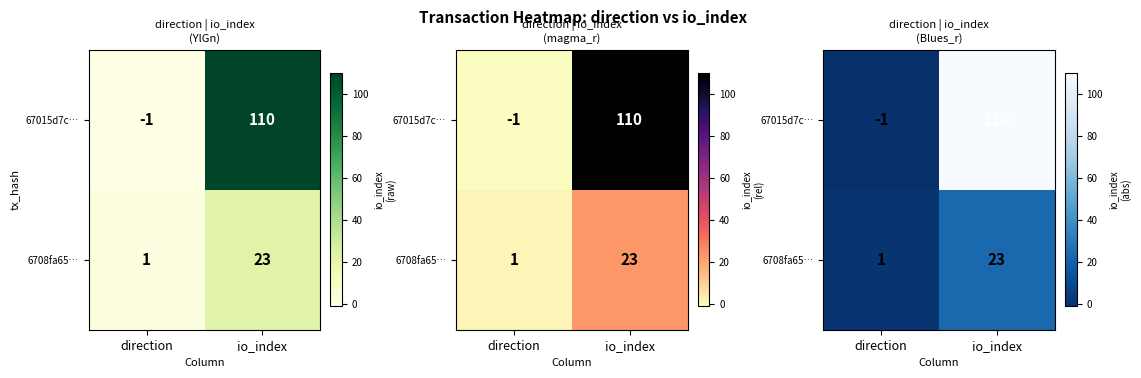

The value of 67015d7c… at io_index is 110. True or false?

True